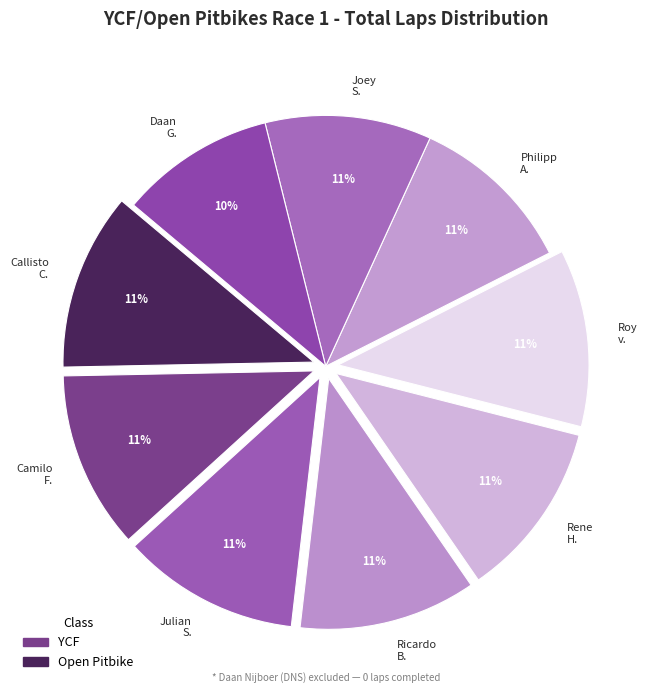

Is there a majority slice in this chart?

No